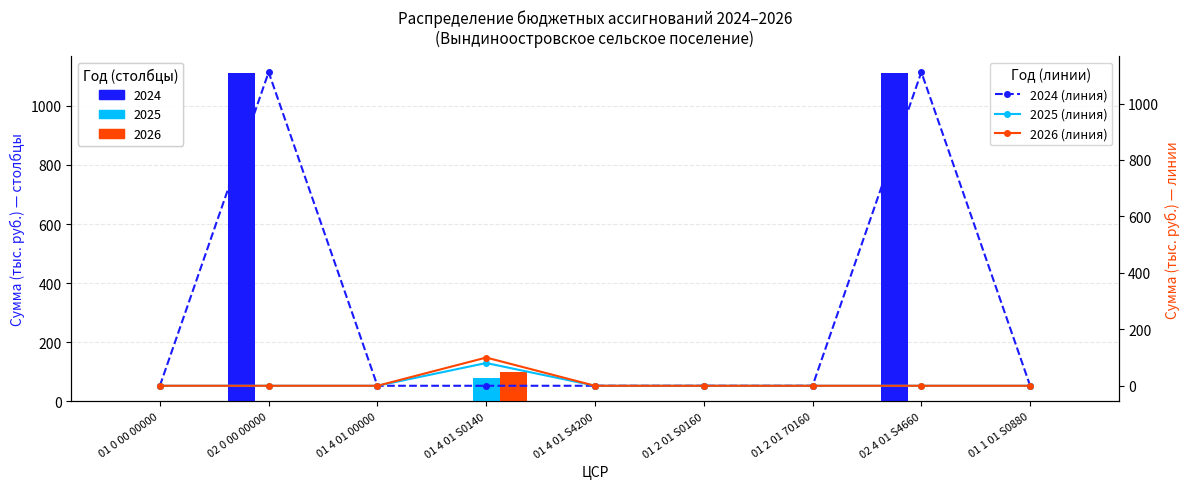

Which label corresponds to the largest value in the chart?

02 0 00 00000